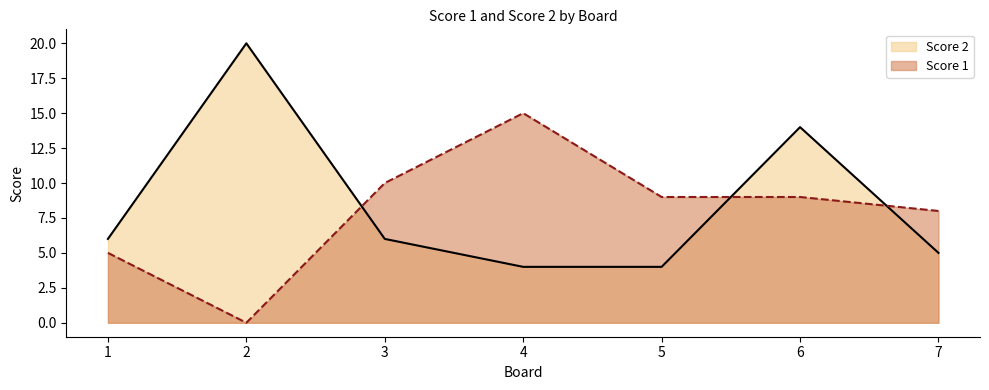

What is the value of the Score 1 point at the 4th from the left?

15